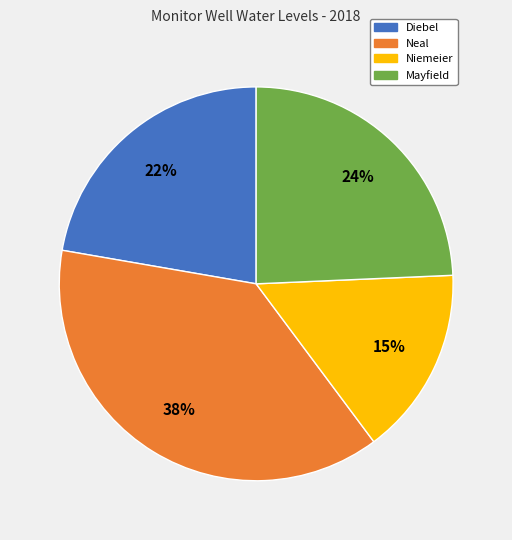

What is the largest slice in the pie chart?

Neal